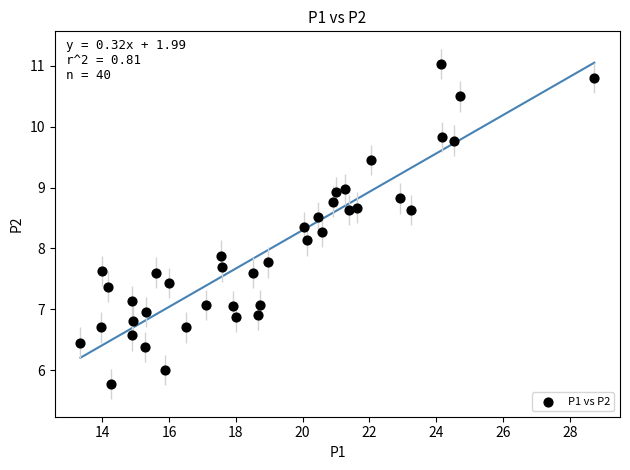

What is the range of X values (max minus min)?

15.4